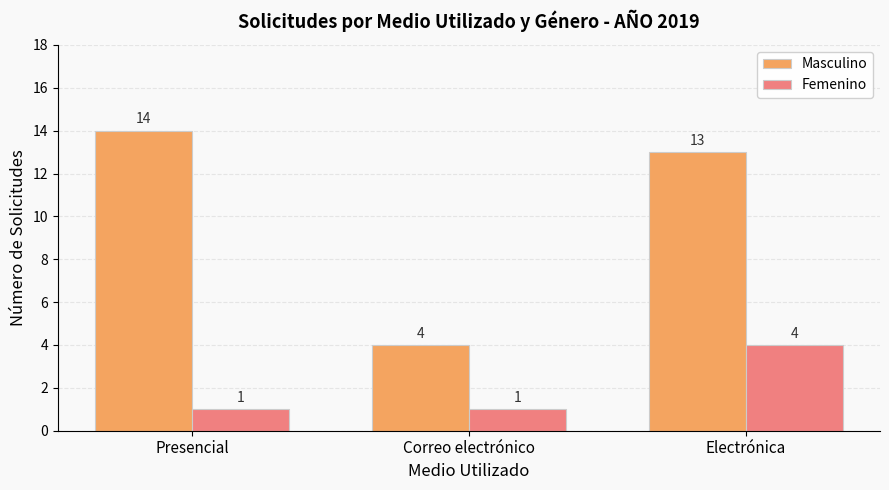

Which series has the largest total across all categories?

Masculino